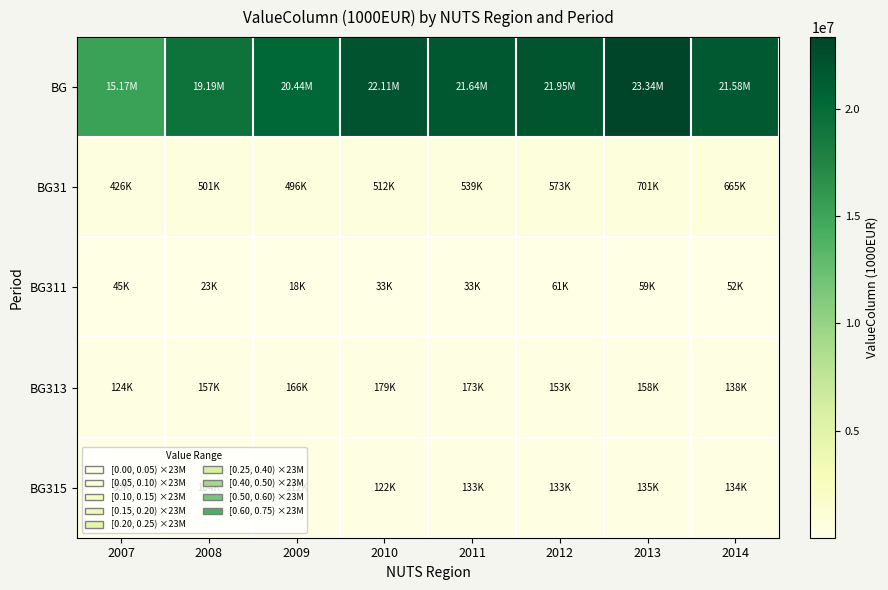

What is the greatest value displayed?

23339733.1